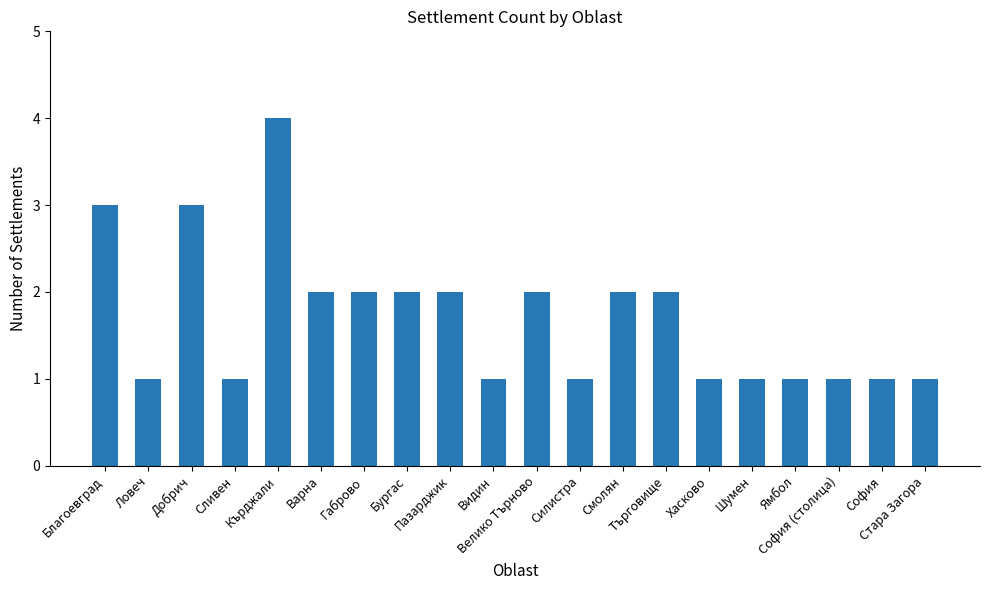

What is the difference between the second highest and minimum values?

2